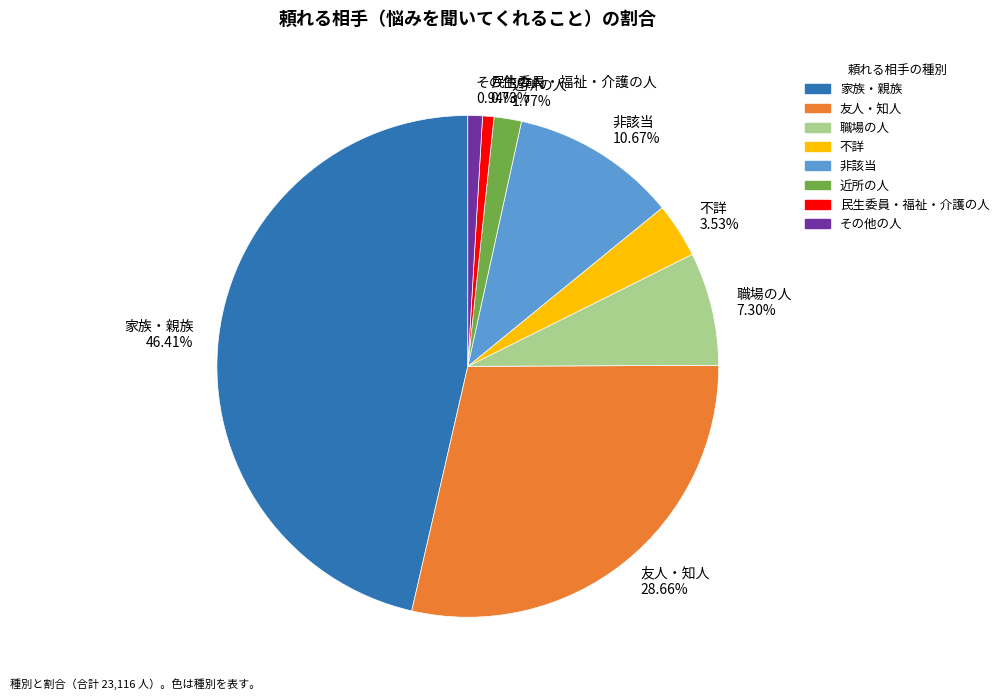

Is 不詳 the majority of the pie?

No